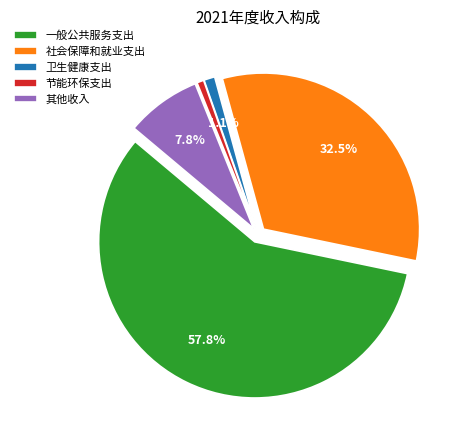

To the nearest percent, what percentage of the pie is 节能环保支出?

1%